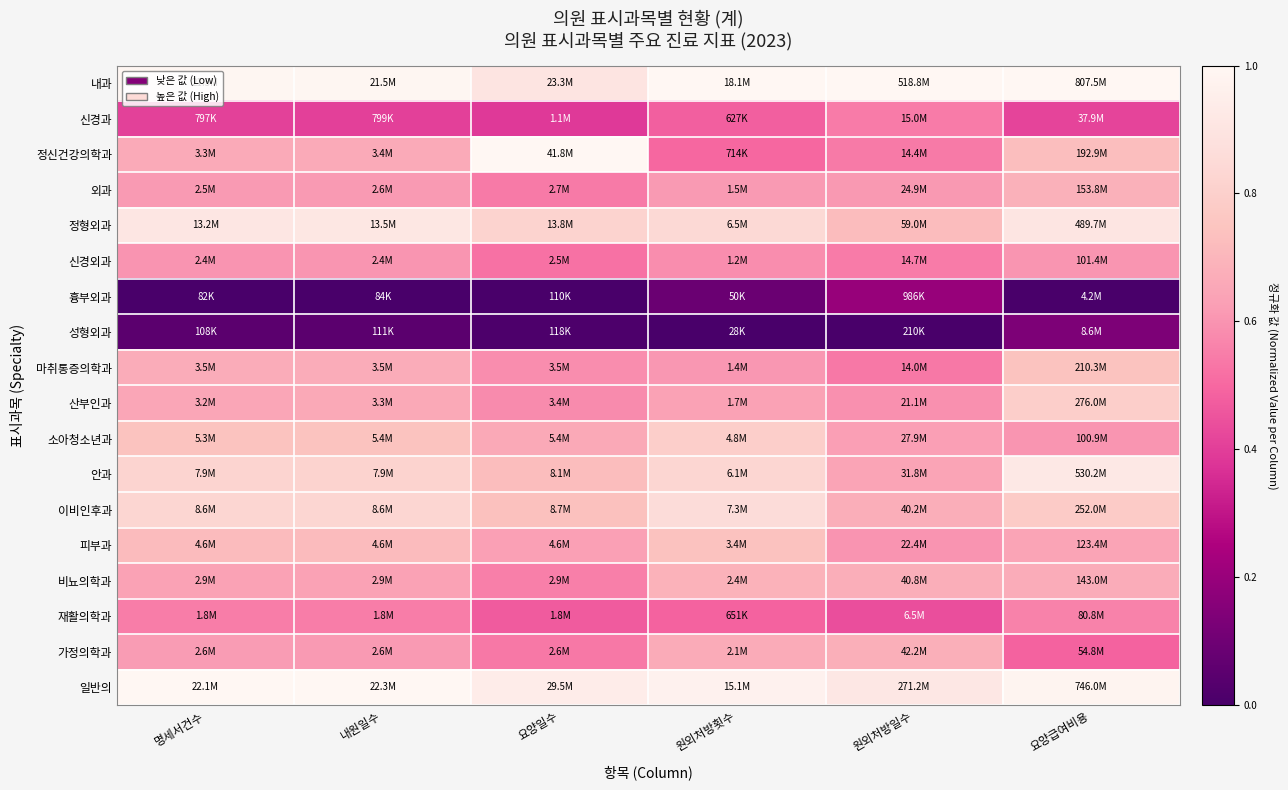

At which category does the chart reach its minimum across all series?

명세서건수